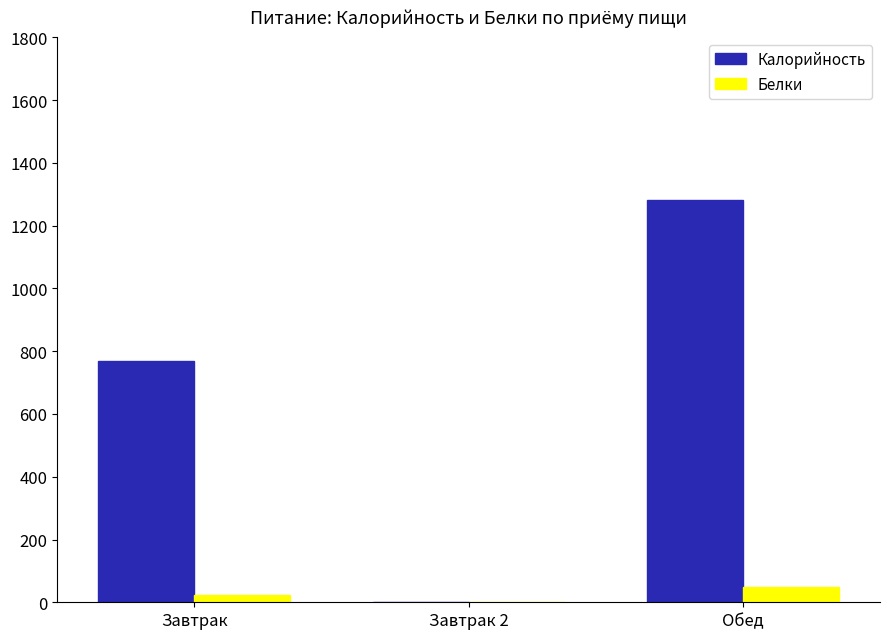

Does the chart contain stacked bars?

No